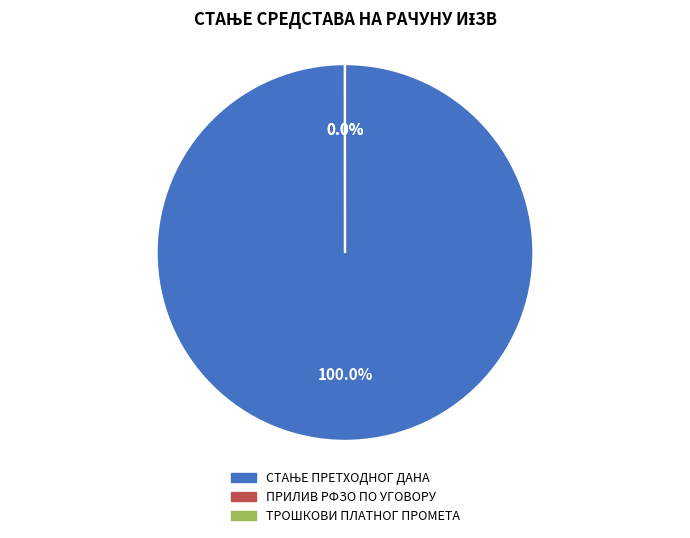

Is it true that СТАЊЕ ПРЕТХОДНОГ ДАНА is 100% of the pie?

True